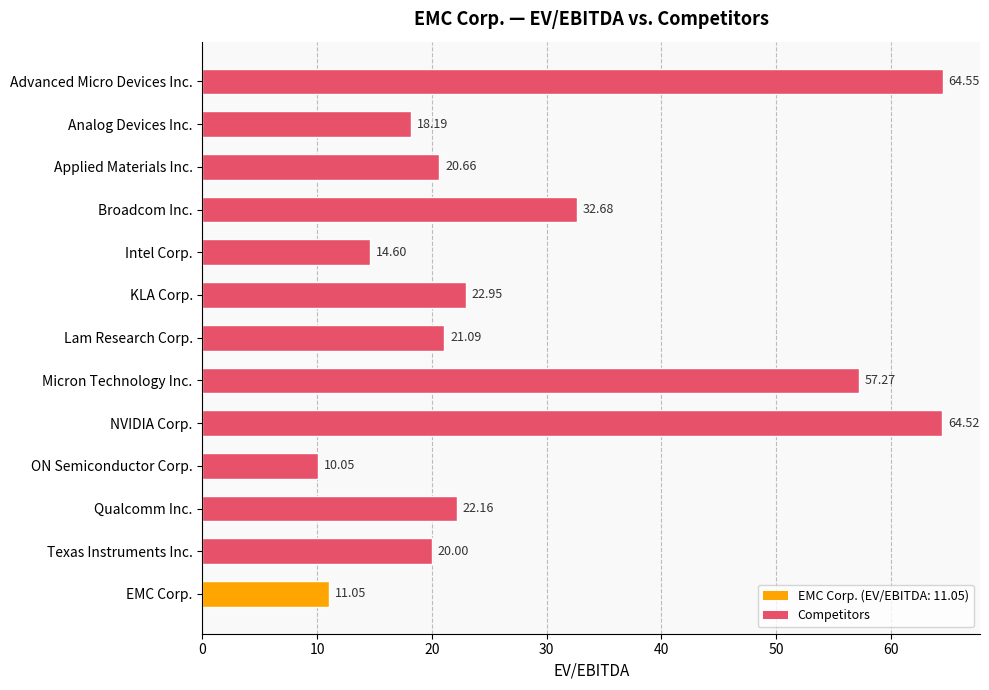

At which category does the chart reach its minimum across all series?

ON Semiconductor Corp.